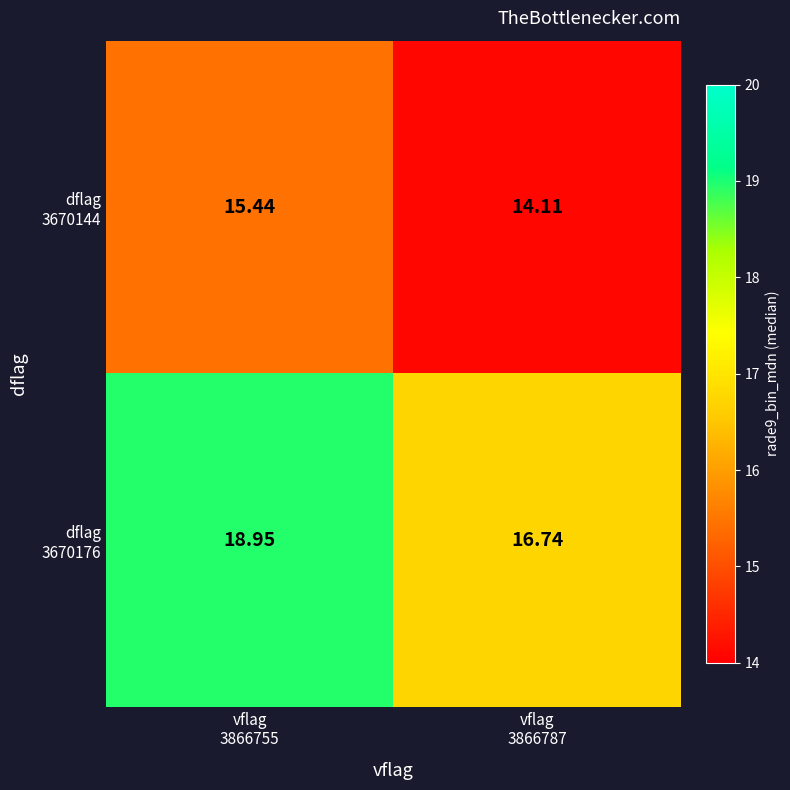

How many data points does each series have?

2